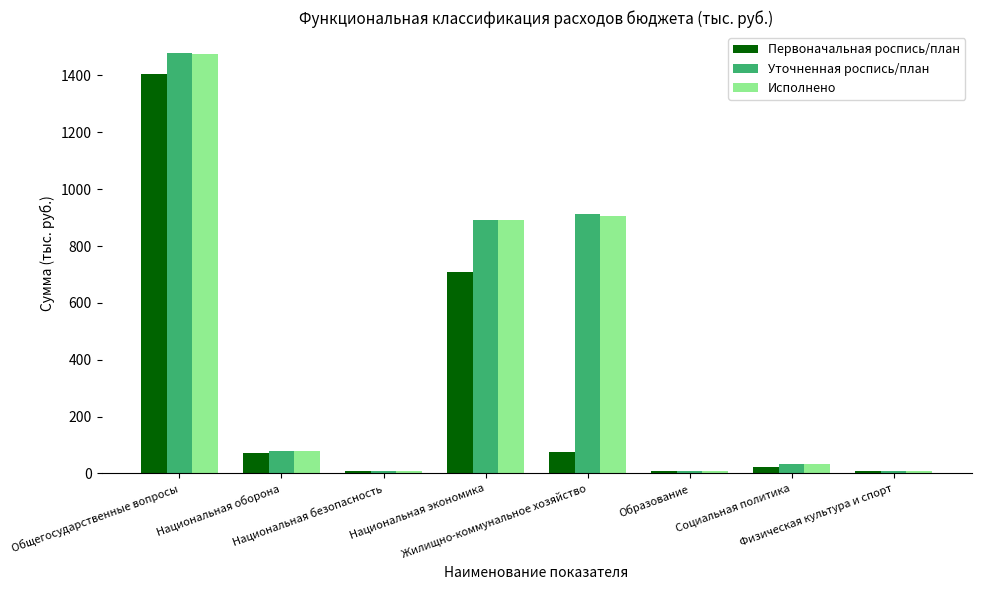

At how many categories does at least one series exceed 377?

3